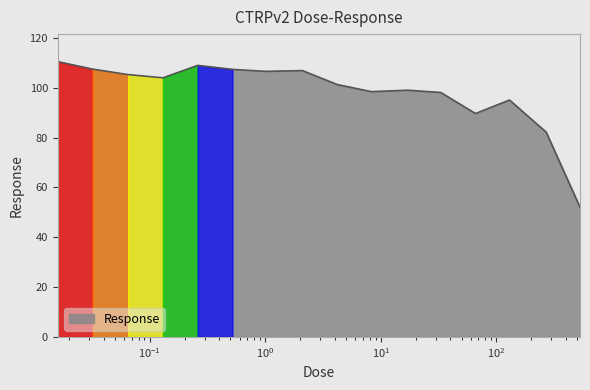

What is the difference between the maximum and minimum values?

58.4